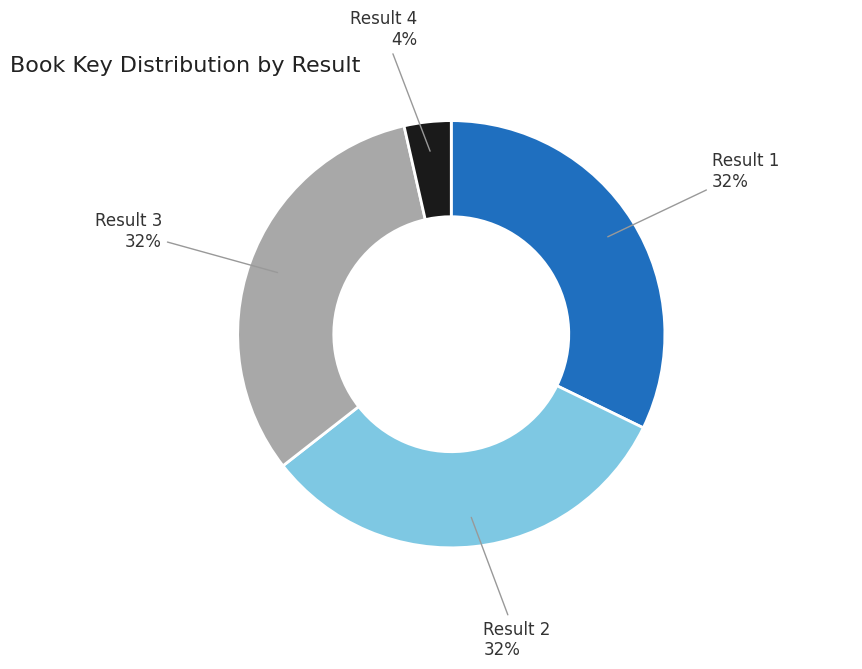

Is there any slice that represents more than half of the pie?

No